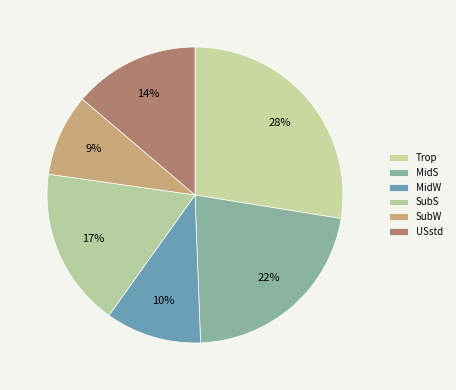

What percentage is the USstd slice, to the nearest percent?

14%